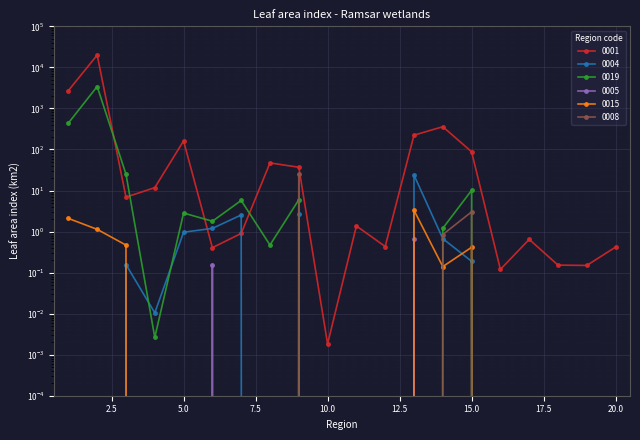

Does the chart display data point markers on the line(s)?

Yes